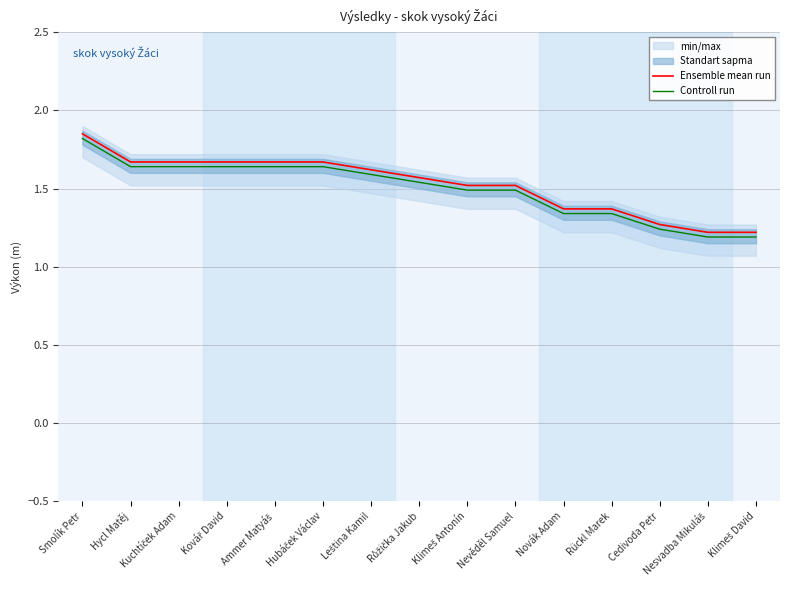

At which label does Controll run reach its minimum?

Nesvadba Mikuláš